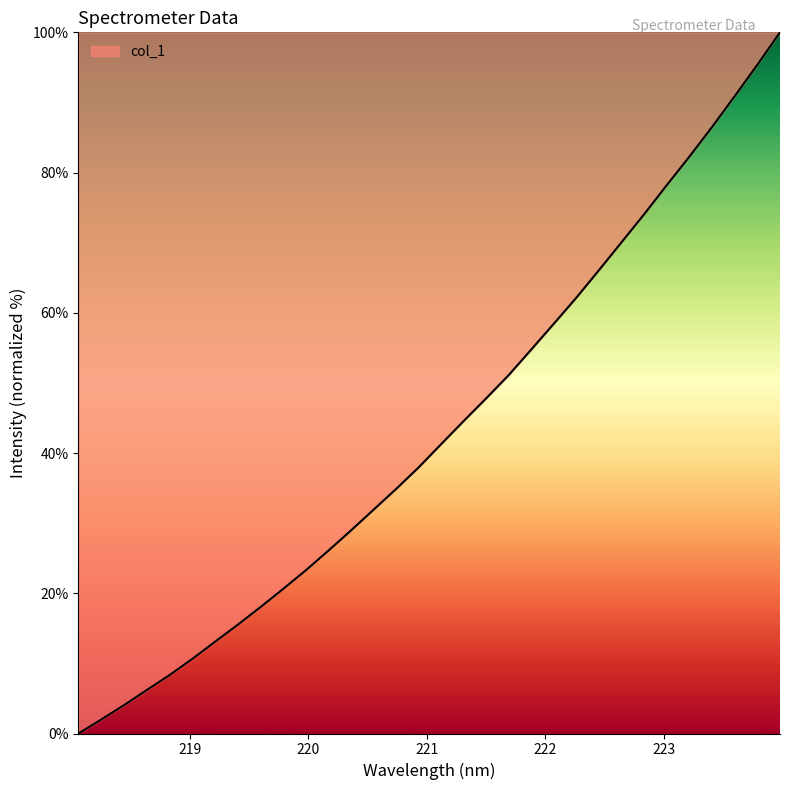

What is the difference between the maximum and minimum values?

100.0